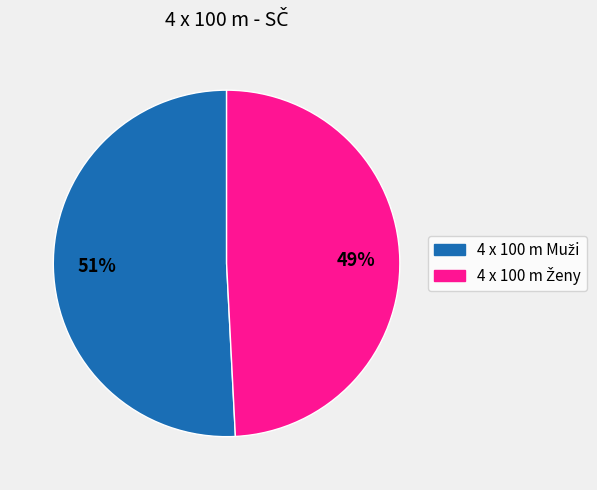

Is there any slice that represents more than half of the pie?

Yes